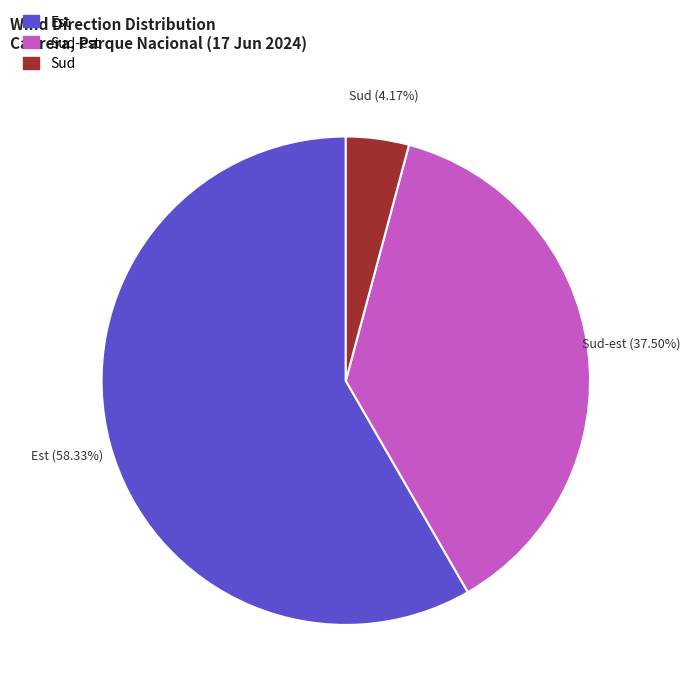

Is there any slice that represents more than half of the pie?

Yes